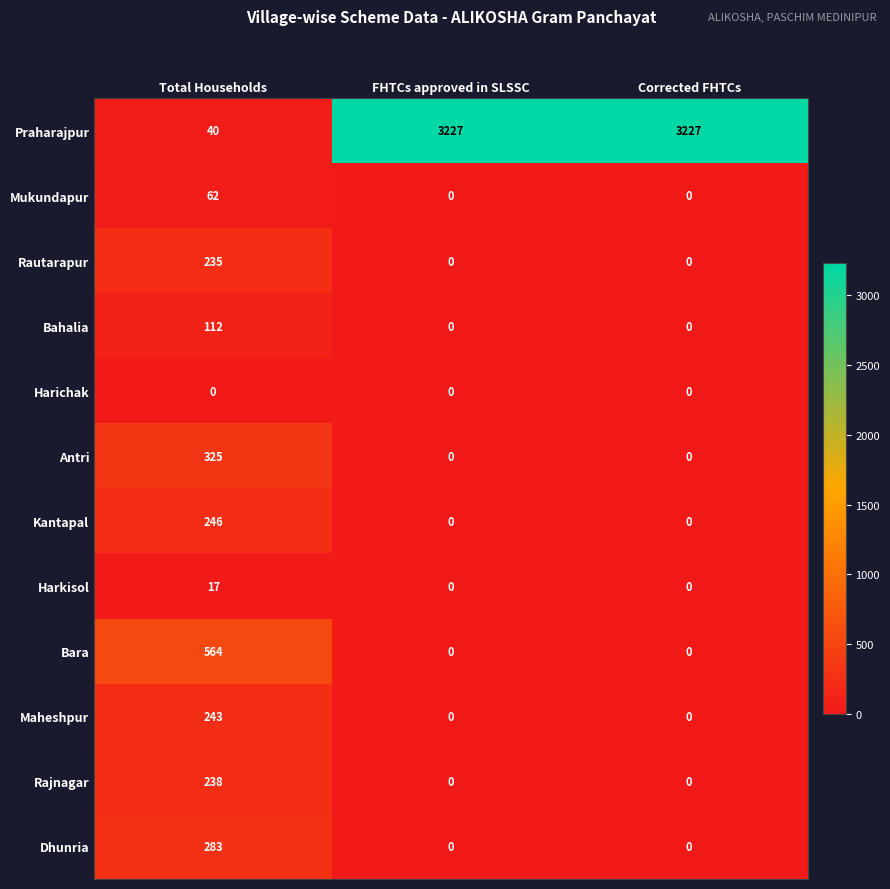

Which series has the largest total across all categories?

Praharajpur